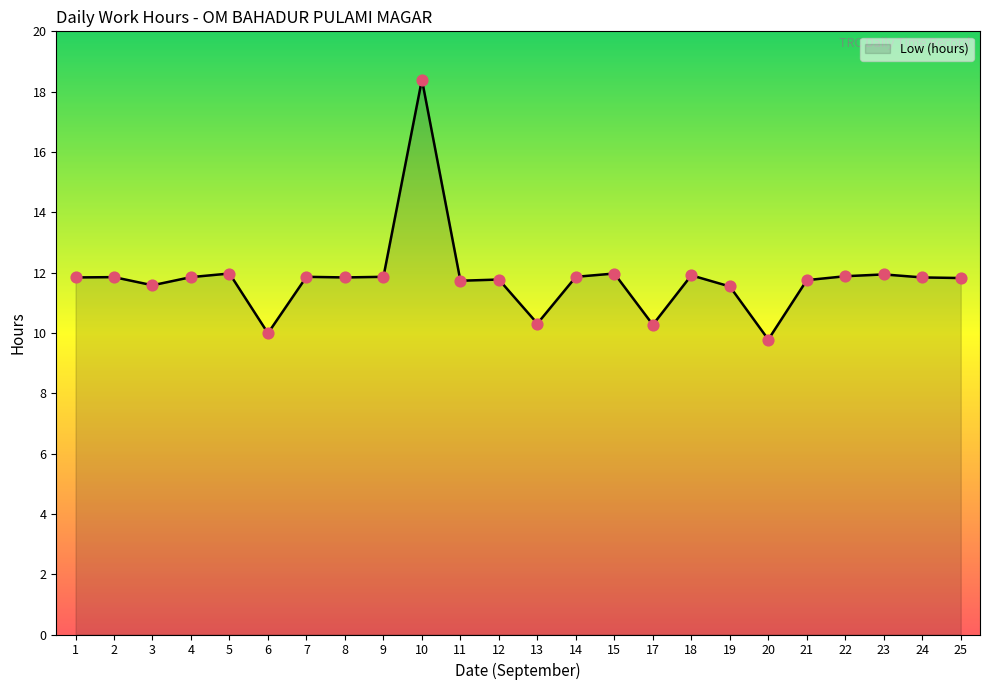

Which has a higher value, 22 or 17?

22